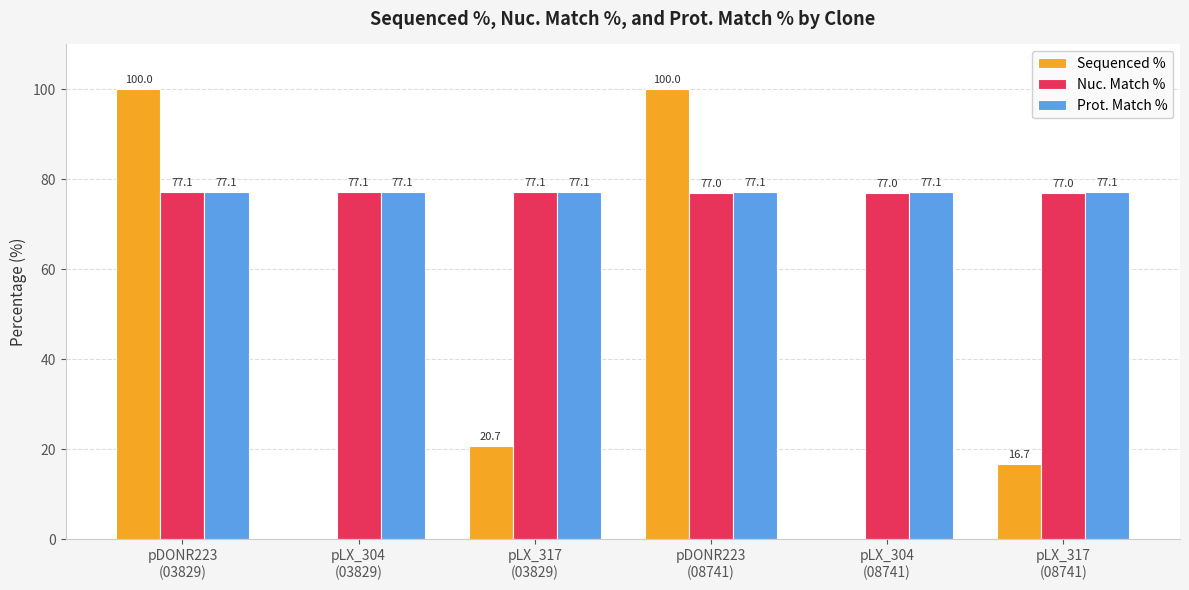

What is the total value across all series at pLX_304
(08741)?

154.1